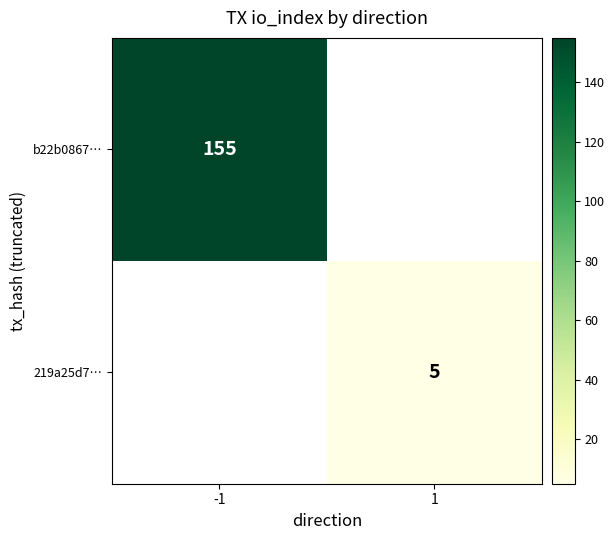

Is it true that 219a25d7… equals 5 at 1?

True